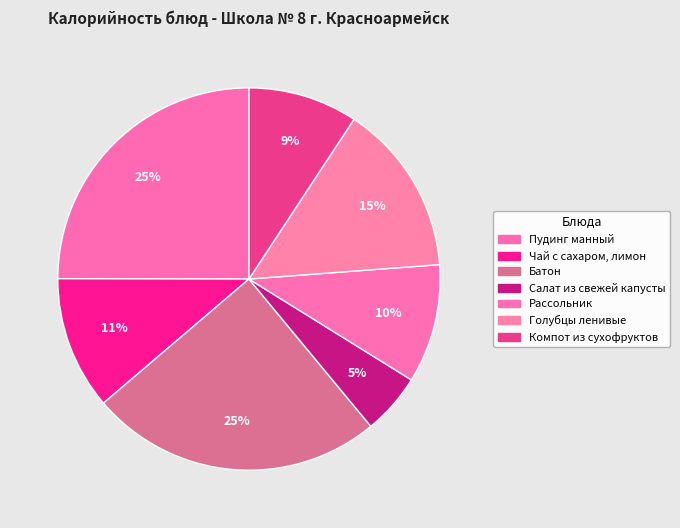

Combined, what portion of the pie is Батон and Пудинг манный?

49.7%